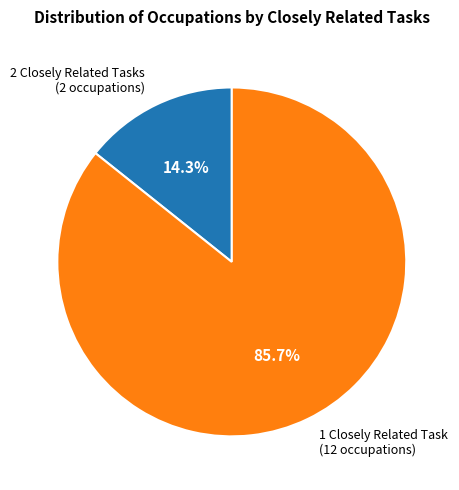

Which has a higher value, 2 Closely Related Tasks (2 occupations) or 1 Closely Related Task (12 occupations)?

1 Closely Related Task (12 occupations)